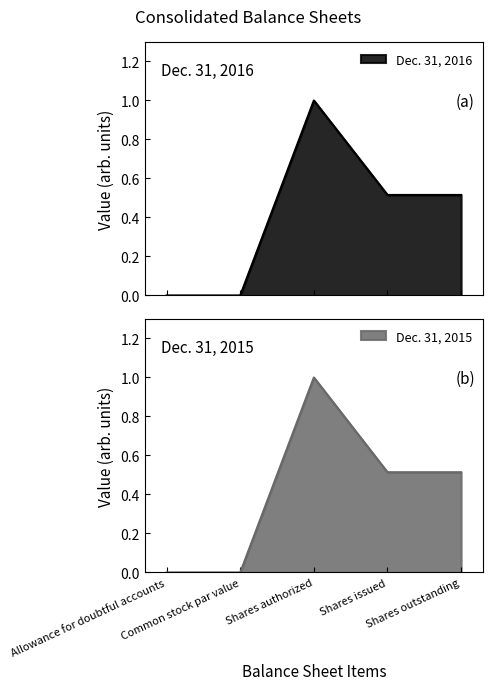

True or false: Dec. 31, 2016 and Dec. 31, 2015 intersect in this chart.

False